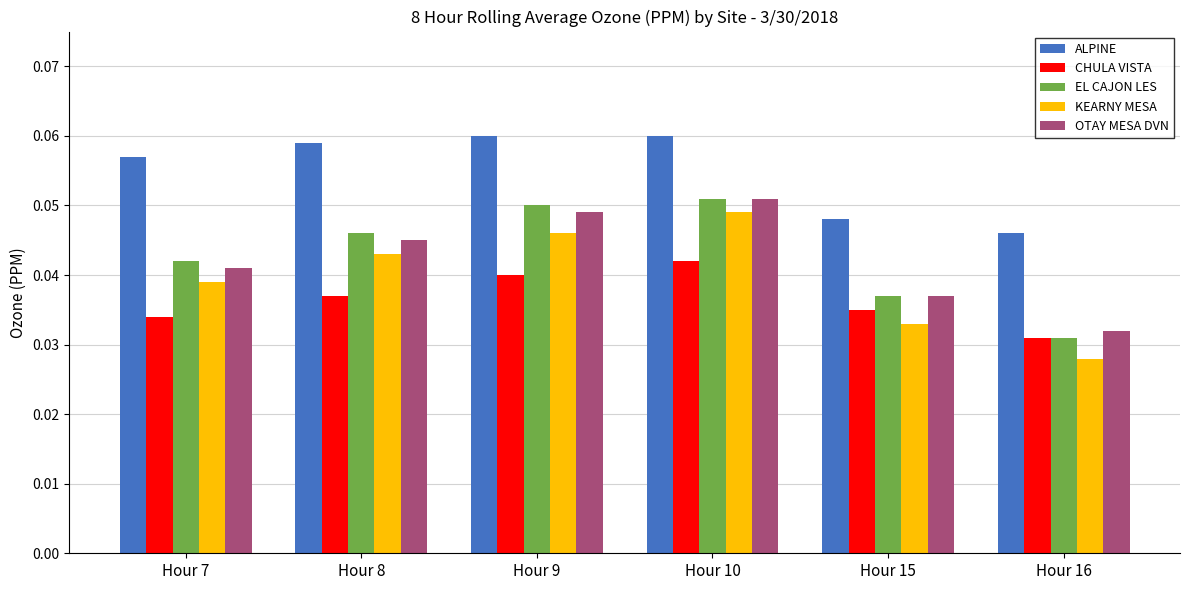

At which label is EL CAJON LES closest to 0?

Hour 16